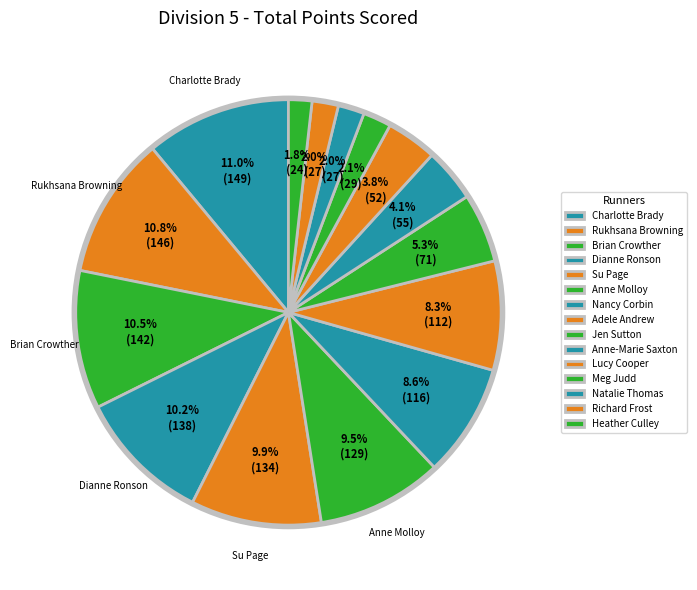

What is the smallest slice in the pie chart?

Heather Culley